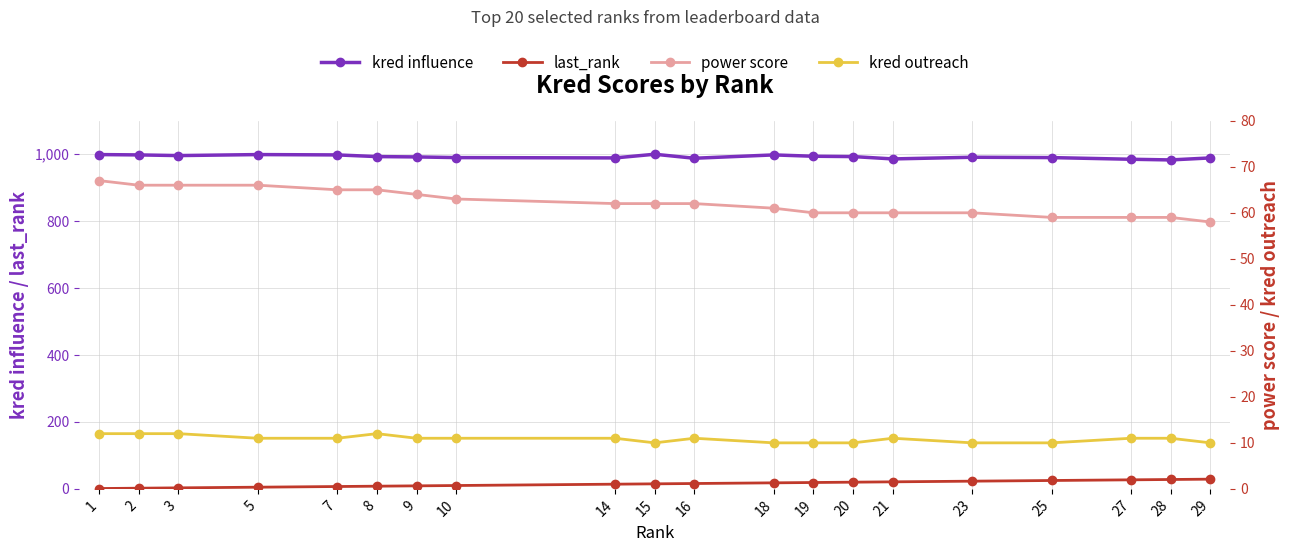

Count the number of categories in the chart.

20